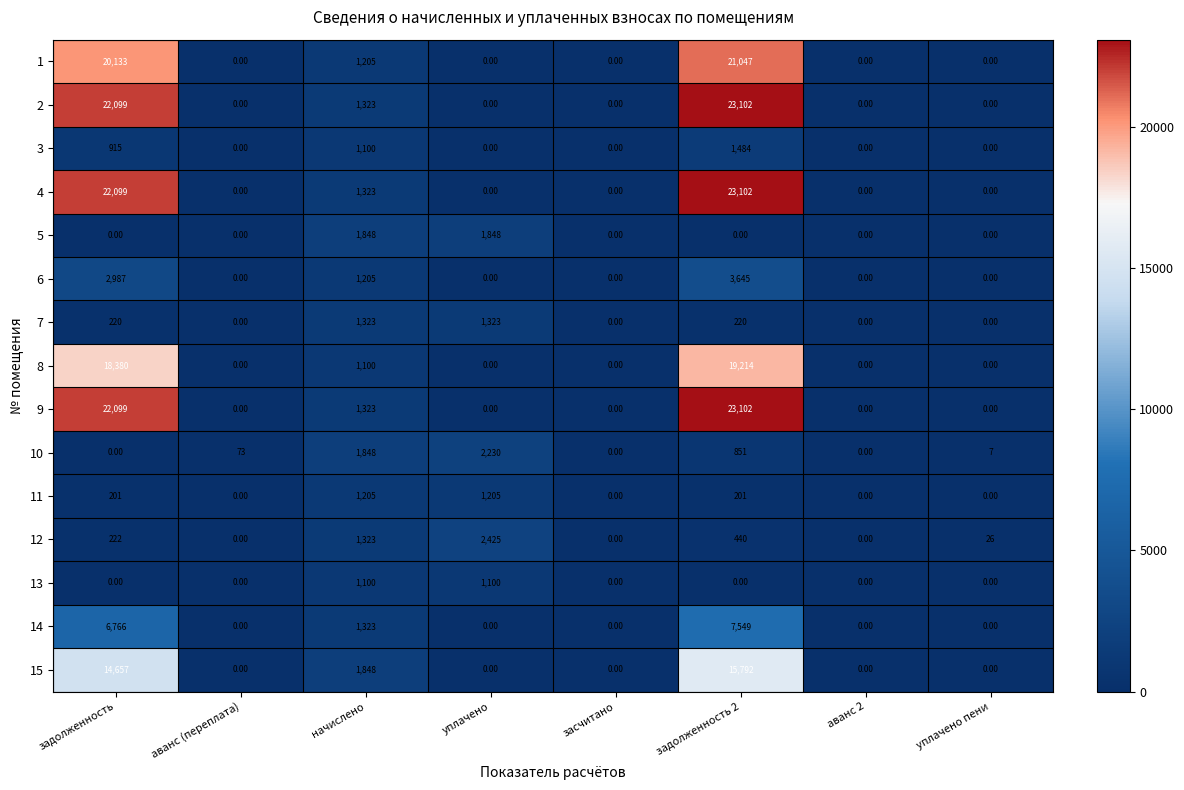

At which label is 3 closest to 742?

задолженность